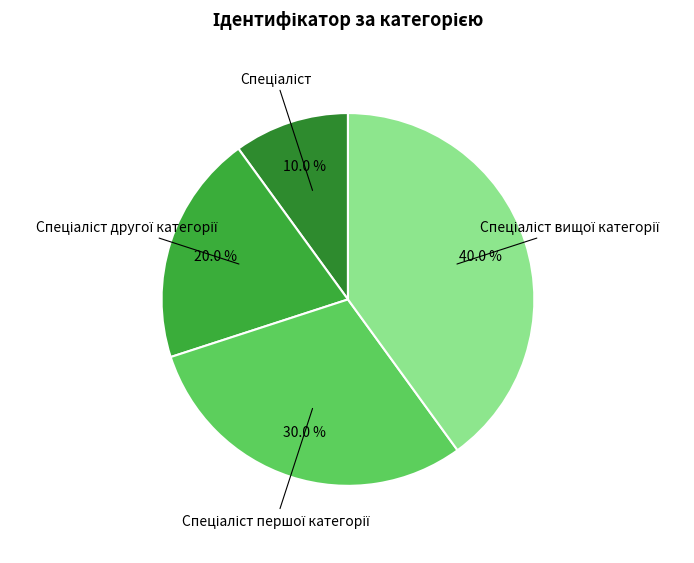

Is there any slice that represents more than half of the pie?

No